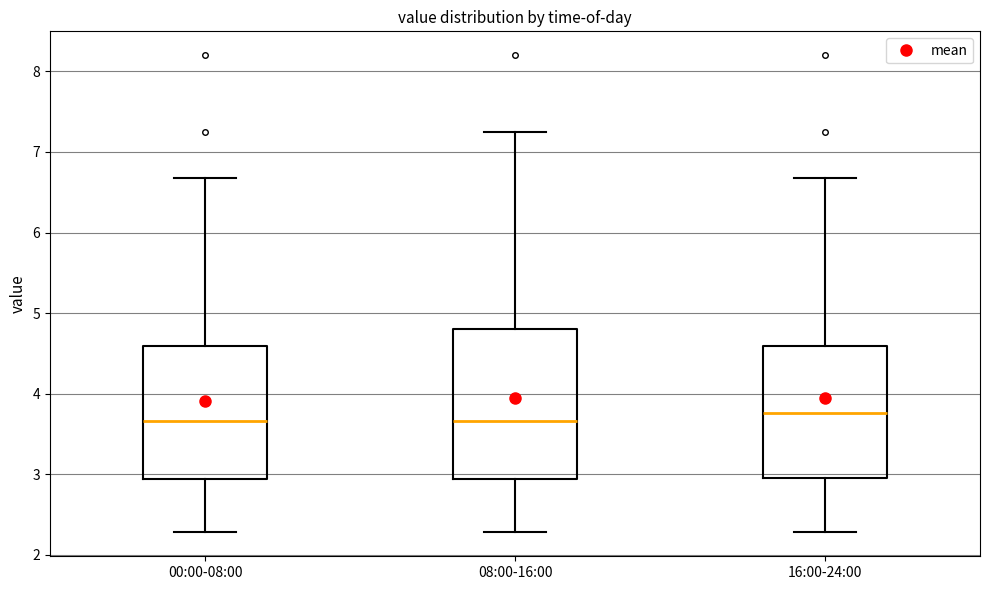

Where does the upper whisker of the box for 08:00-16:00 end on the y-axis? The values are not printed on the chart, so give them approximately, as read against the axis.

7.3